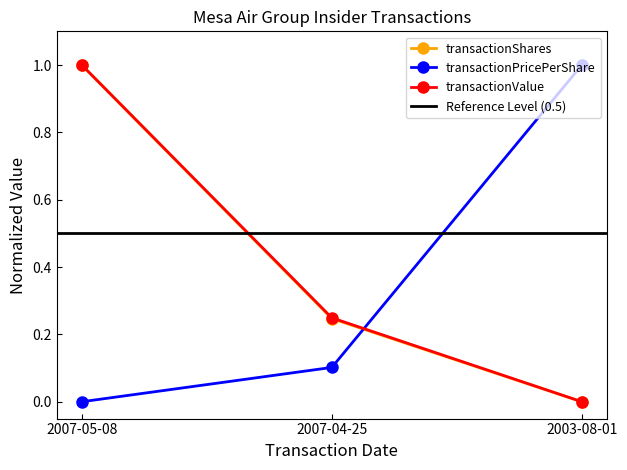

Rank the categories by transactionShares value from lowest to highest.

2003-08-01, 2007-04-25, 2007-05-08